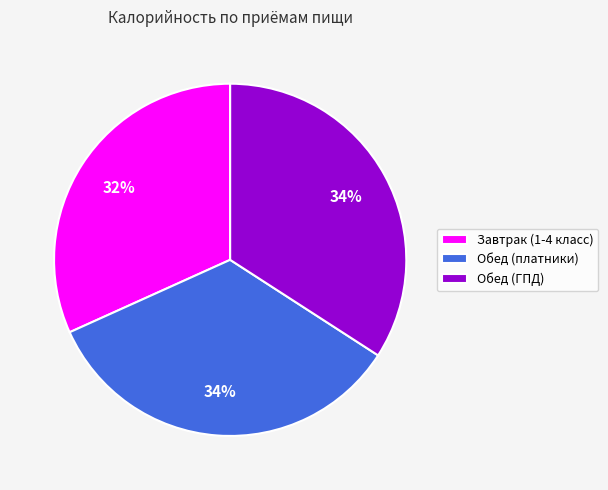

Which category has the smallest portion of the pie?

Завтрак (1-4 класс)